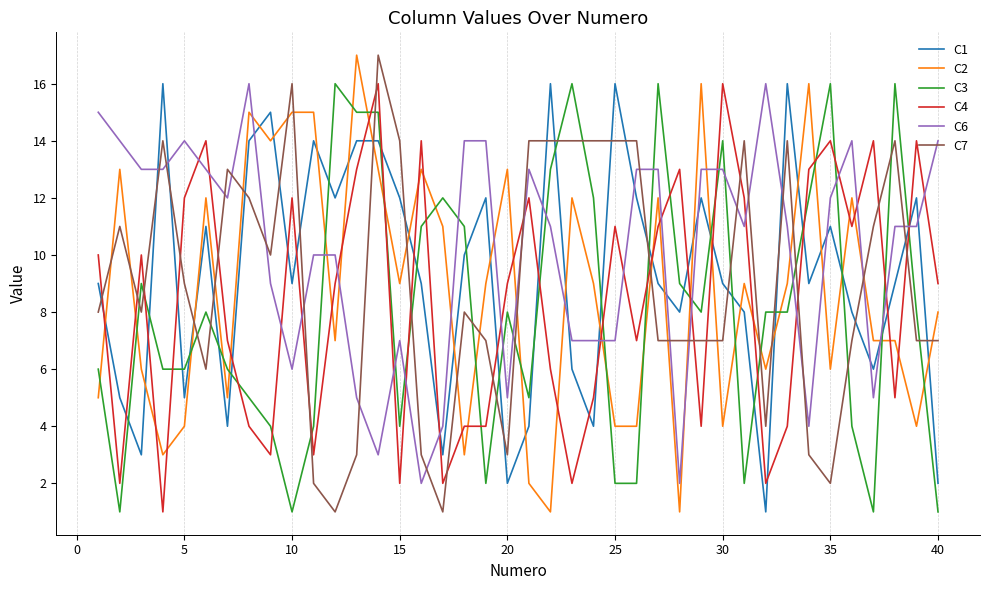

Which series has the largest total across all categories?

C6